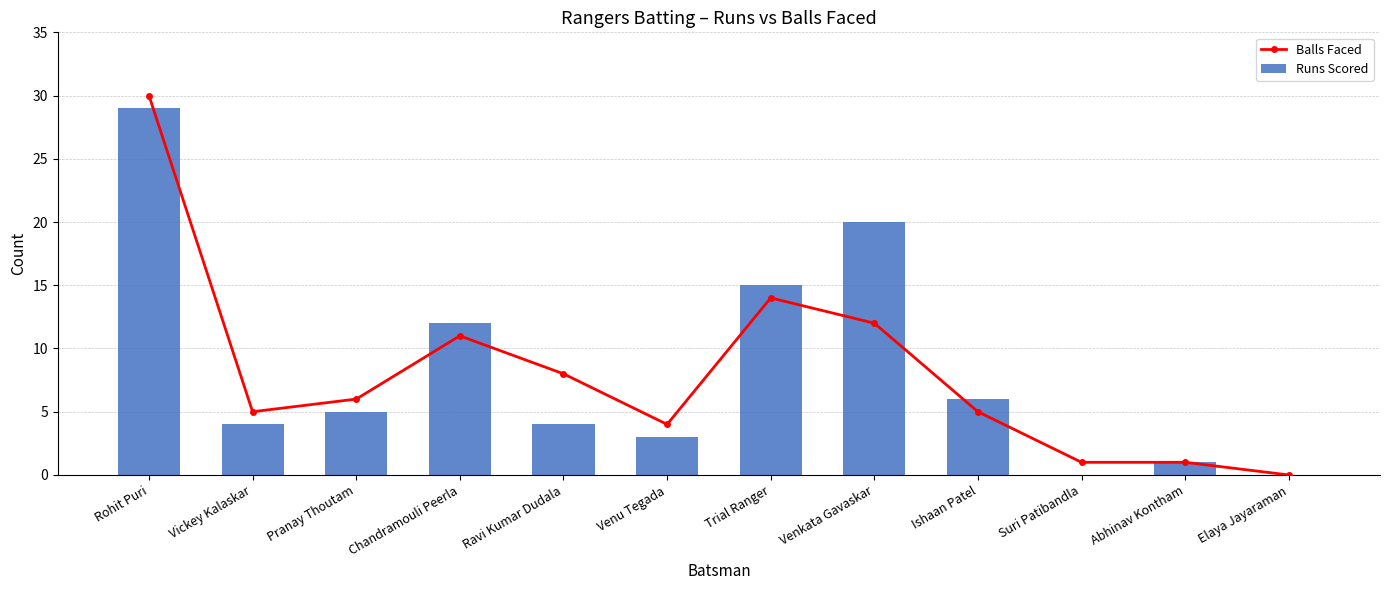

Which series has the largest range (max minus min)?

Balls Faced